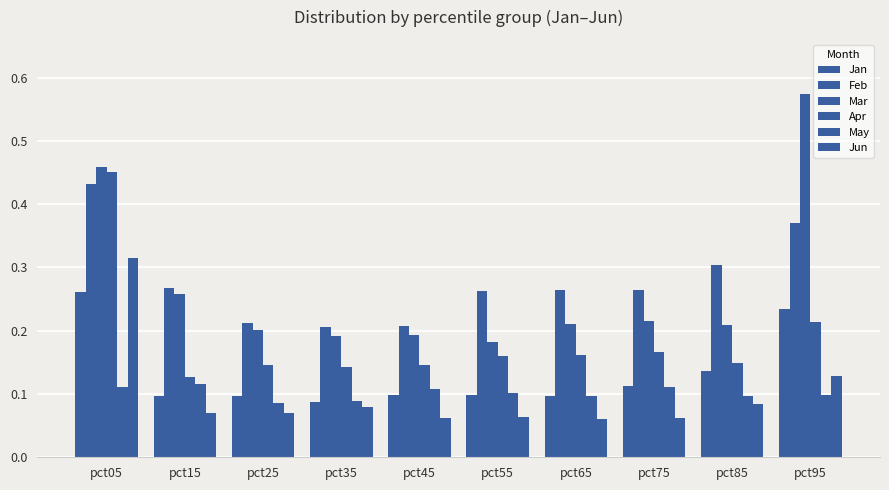

Are the bars horizontal?

No